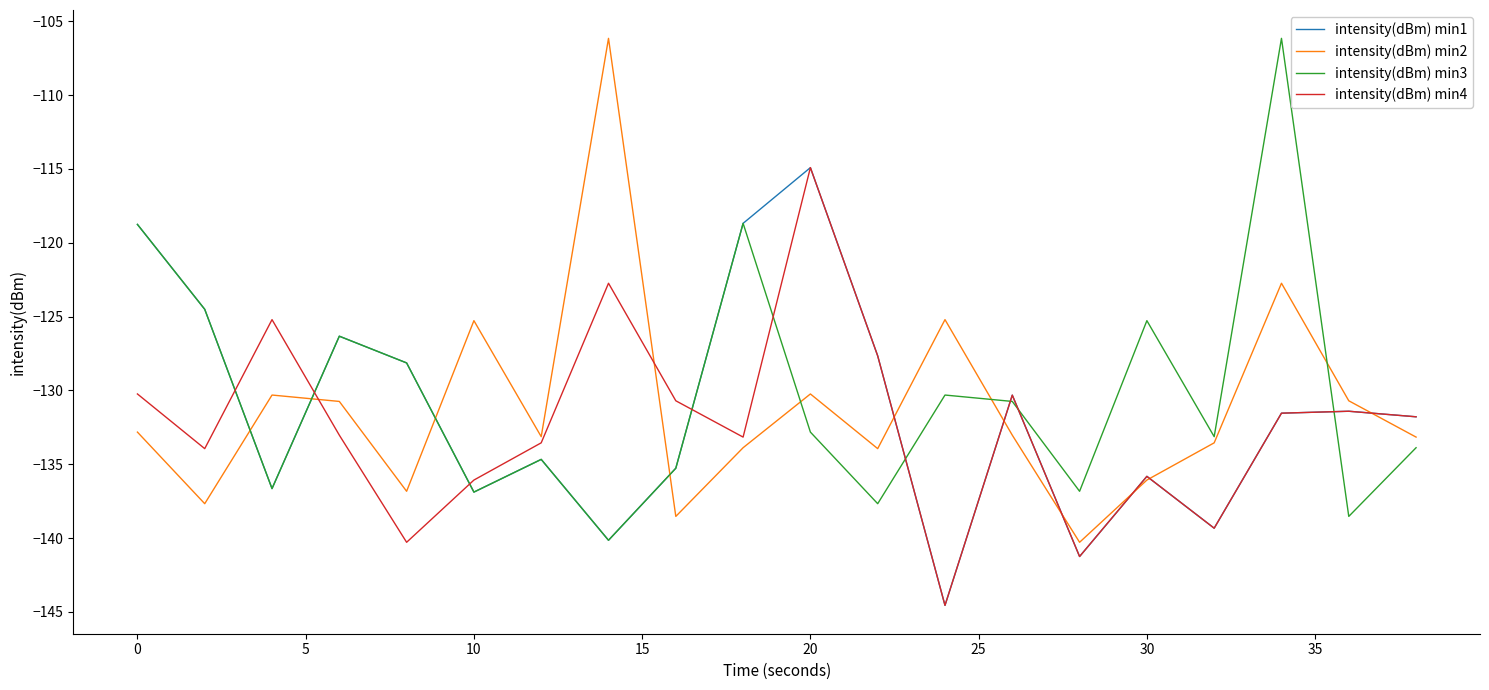

What is the minimum value shown in the chart?

-144.6